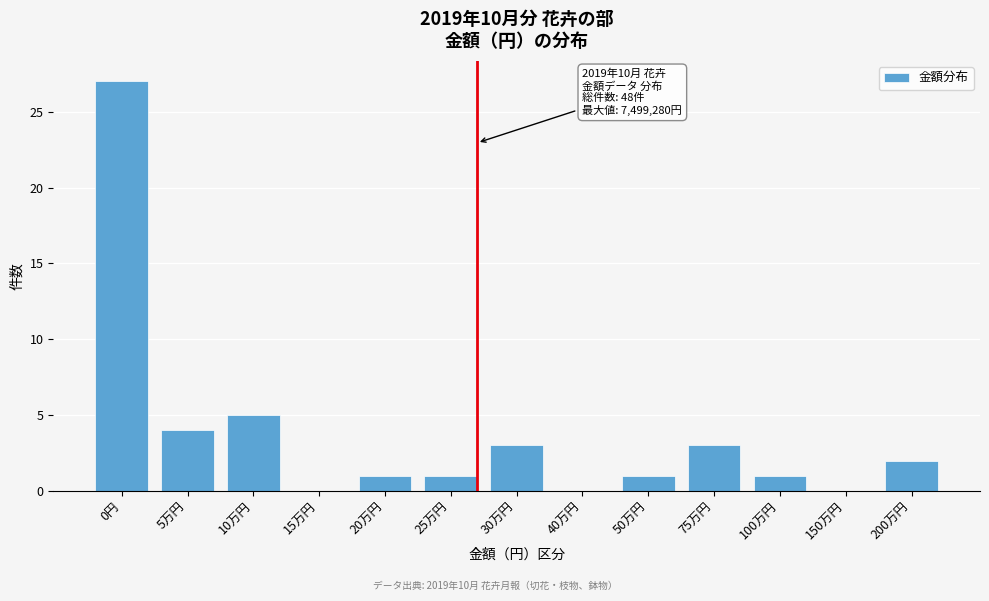

Reading right to left, what are all the values shown in this chart?

200万円=2	150万円=0	100万円=1	75万円=3	50万円=1	40万円=0	30万円=3	25万円=1	20万円=1	15万円=0	10万円=5	5万円=4	0円=27